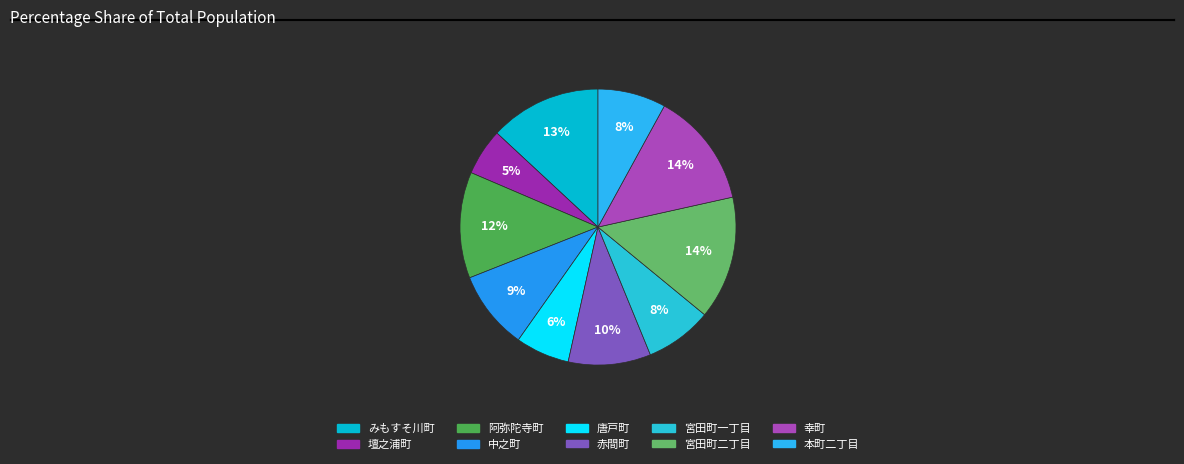

Rank the categories by value from lowest to highest.

壇之浦町, 唐戸町, 宮田町一丁目, 本町二丁目, 中之町, 赤間町, 阿弥陀寺町, みもすそ川町, 幸町, 宮田町二丁目